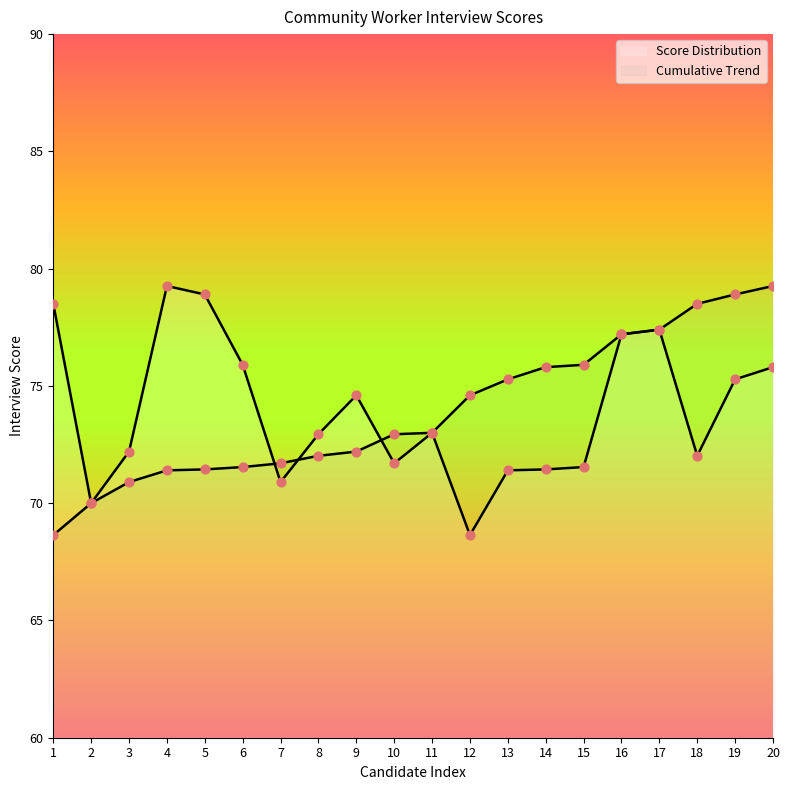

Which series reaches the maximum Y coordinate?

Score Distribution